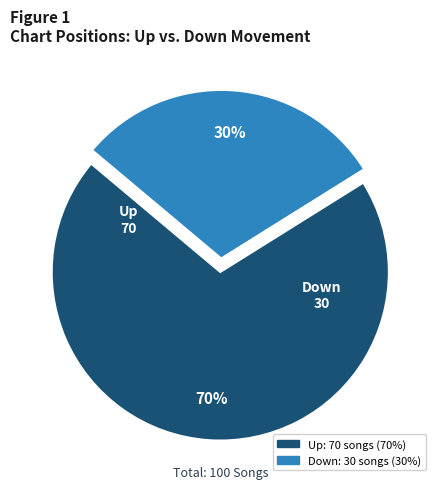

How many slices are in this pie chart?

2